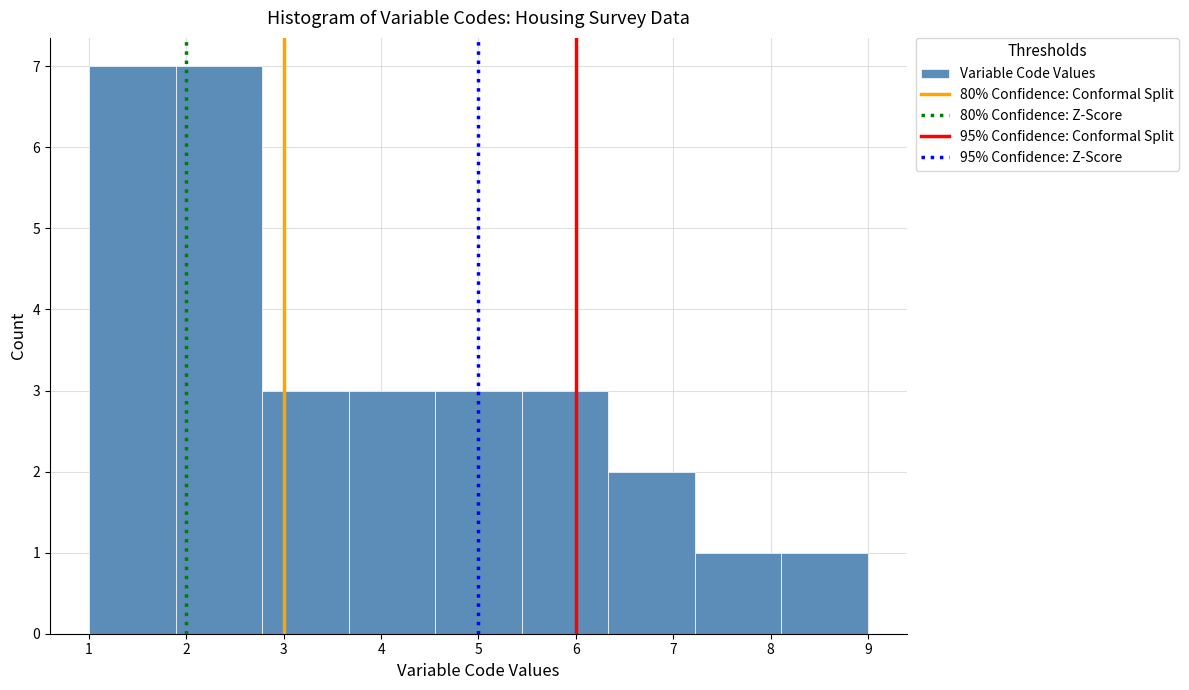

Reading left to right, transcribe this chart: for each bar, give the range it covers on the x-axis and its height. Neither the bar edges nor the heights are printed on the chart, so give them approximately, as read against the axes.

1.0 to 1.9: 7
1.9 to 2.8: 7
2.8 to 3.7: 3
3.7 to 4.6: 3
4.6 to 5.4: 3
5.4 to 6.3: 3
6.3 to 7.2: 2
7.2 to 8.1: 1
8.1 to 9.0: 1